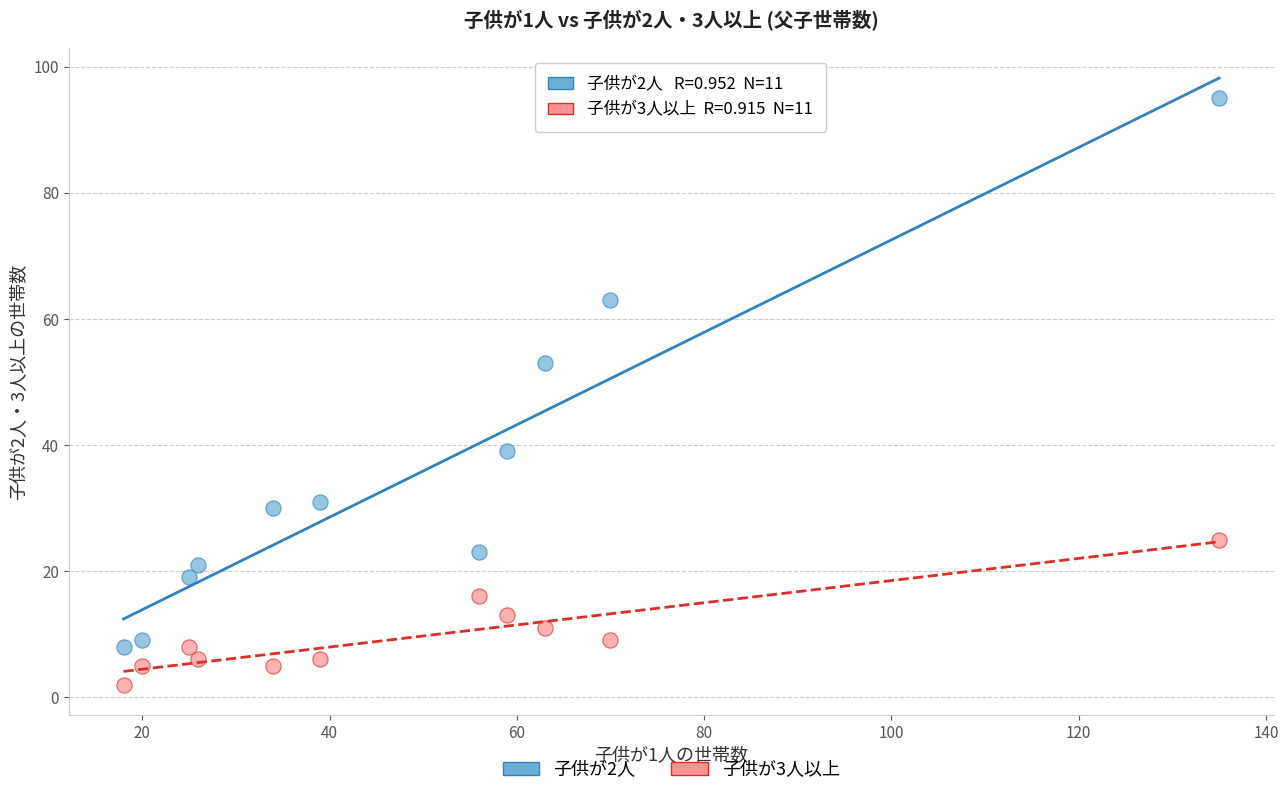

Which series reaches the minimum Y coordinate?

子供が3人以上